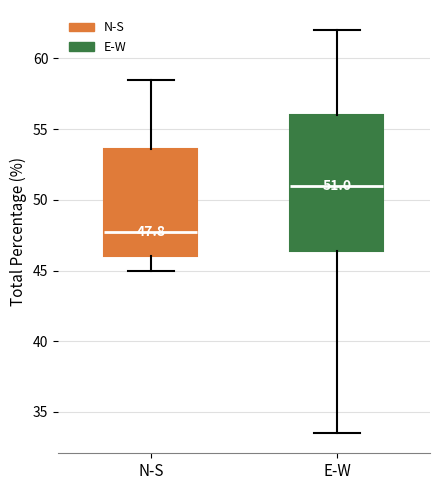

Which box's median line is the lowest?

N-S